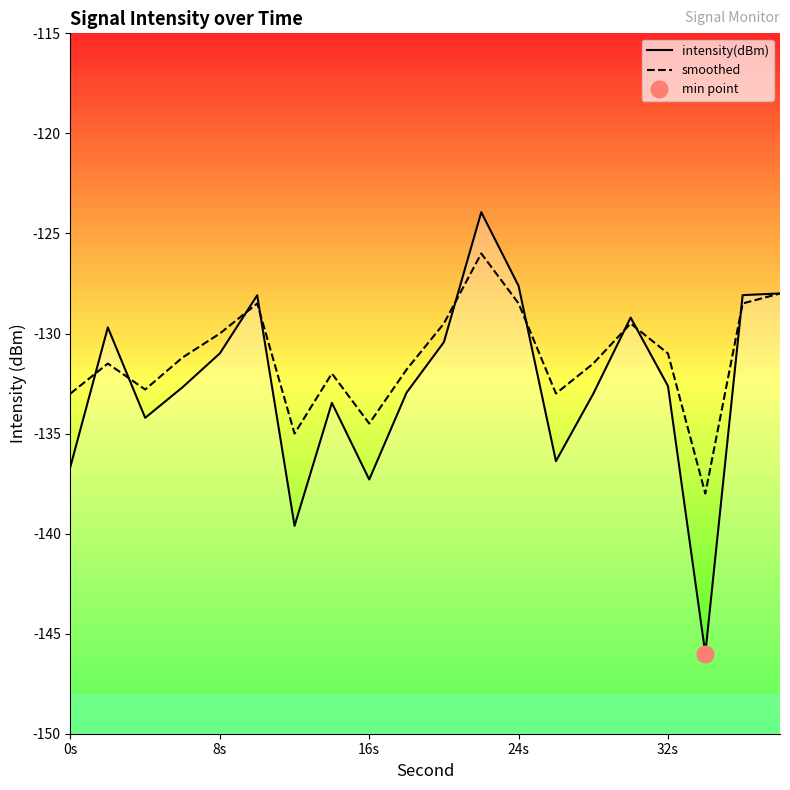

What is the smallest value displayed?

-146.0